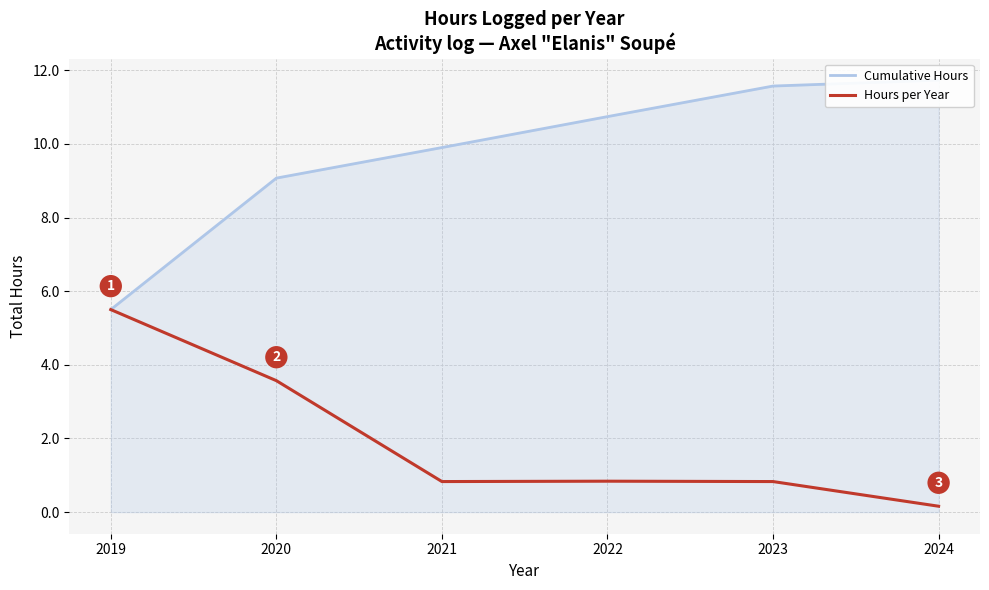

Between 2021 and 2022, which series saw the biggest shift?

Cumulative Hours